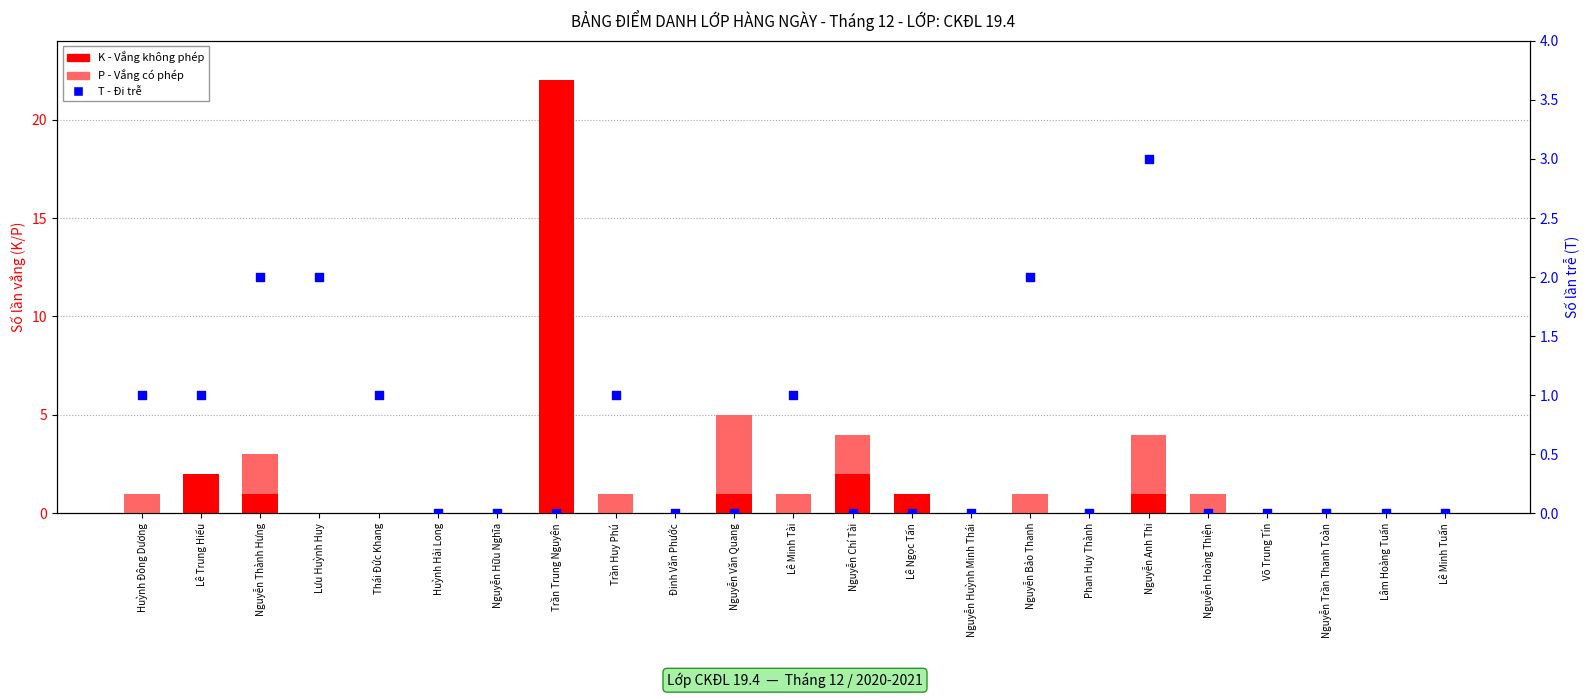

What is the total value across all series at Trần Trung Nguyên?

22